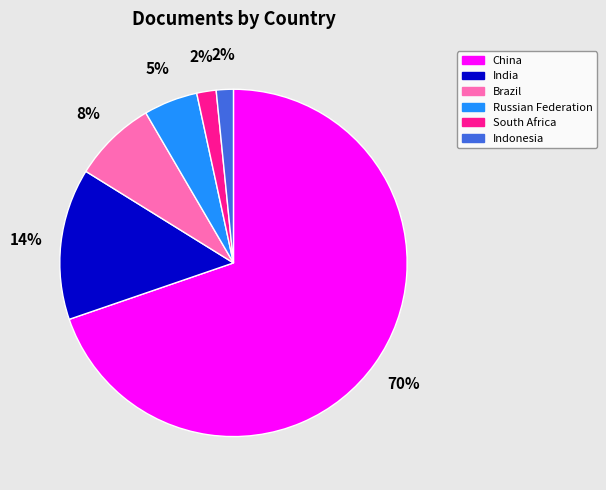

Which category has the biggest portion of the pie?

China